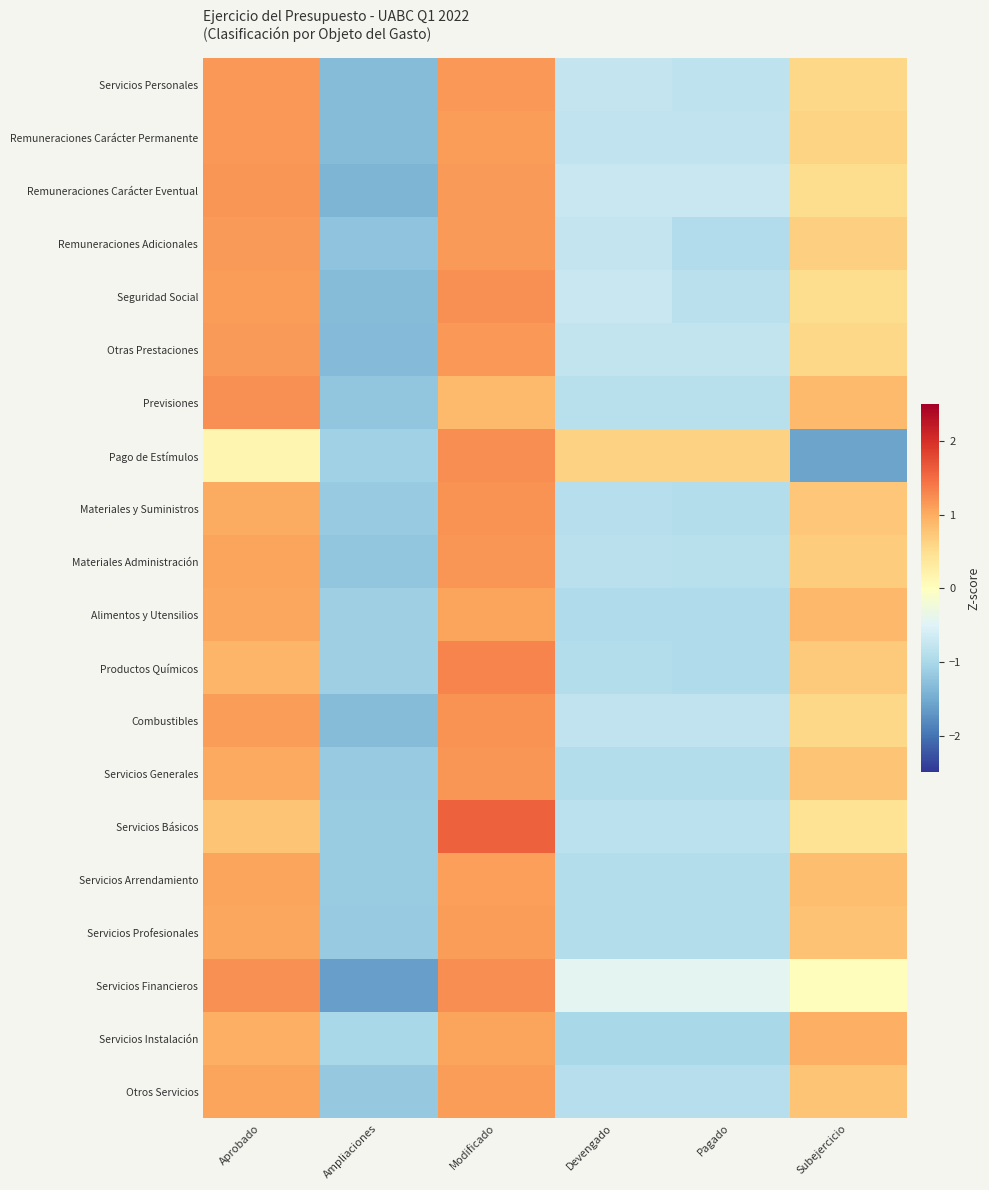

Which label corresponds to the smallest value in the chart?

Ampliaciones